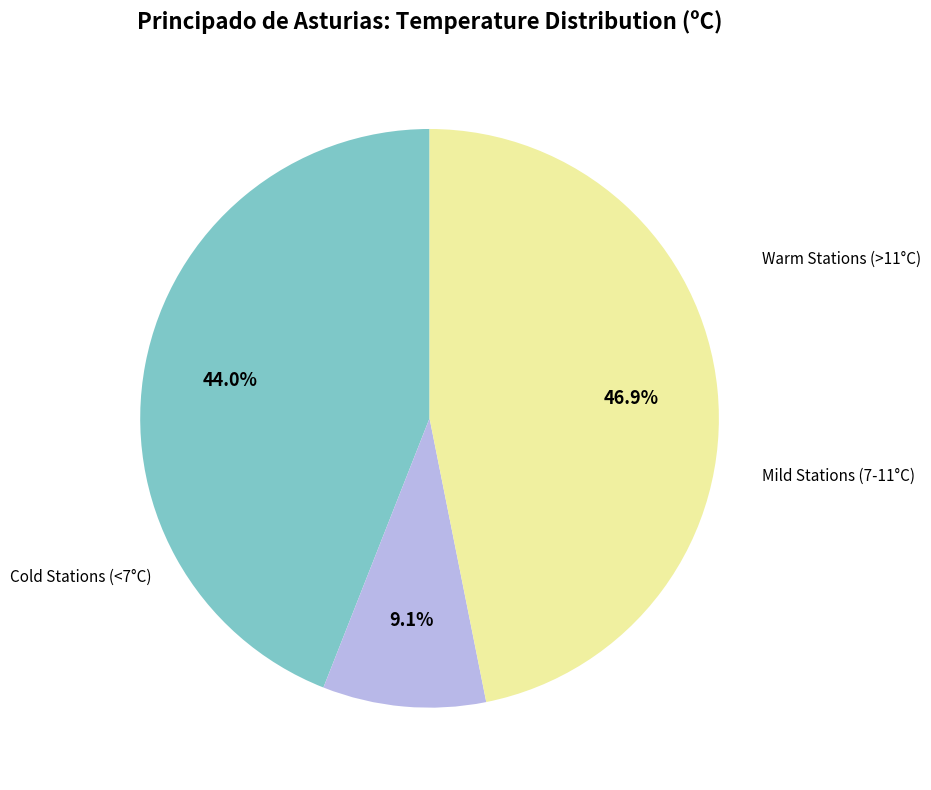

Is there a majority slice in this chart?

No